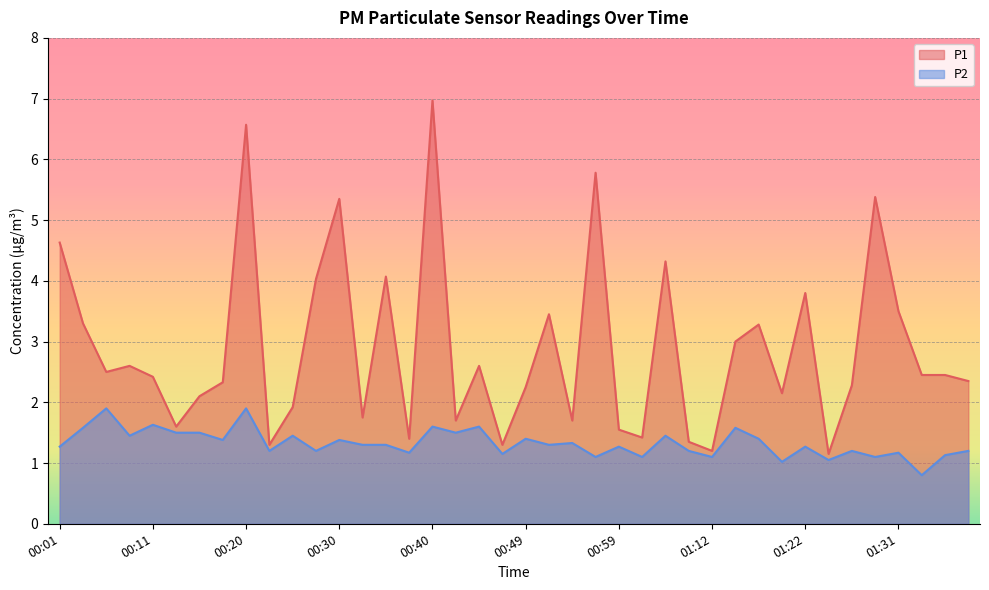

Reading right to left, what are all the values shown in this chart?

P1: 01:41=2.4	01:39=2.5	01:34=2.5	01:31=3.5	01:29=5.4	01:27=2.3	01:24=1.1	01:22=3.8	01:19=2.1	01:17=3.3	01:14=3.0	01:12=1.2	01:09=1.4	01:04=4.3	01:02=1.4	00:59=1.6	00:57=5.8	00:54=1.7	00:52=3.5	00:49=2.2	00:47=1.3	00:45=2.6	00:42=1.7	00:40=7.0	00:37=1.4	00:35=4.1	00:32=1.8	00:30=5.3	00:28=4.0	00:25=1.9	00:23=1.3	00:20=6.6	00:18=2.3	00:15=2.1	00:13=1.6	00:11=2.4	00:08=2.6	00:06=2.5	00:03=3.3	00:01=4.6
P2: 01:41=1.2	01:39=1.1	01:34=0.8	01:31=1.2	01:29=1.1	01:27=1.2	01:24=1.1	01:22=1.3	01:19=1.0	01:17=1.4	01:14=1.6	01:12=1.1	01:09=1.2	01:04=1.4	01:02=1.1	00:59=1.3	00:57=1.1	00:54=1.3	00:52=1.3	00:49=1.4	00:47=1.1	00:45=1.6	00:42=1.5	00:40=1.6	00:37=1.2	00:35=1.3	00:32=1.3	00:30=1.4	00:28=1.2	00:25=1.4	00:23=1.2	00:20=1.9	00:18=1.4	00:15=1.5	00:13=1.5	00:11=1.6	00:08=1.4	00:06=1.9	00:03=1.6	00:01=1.3